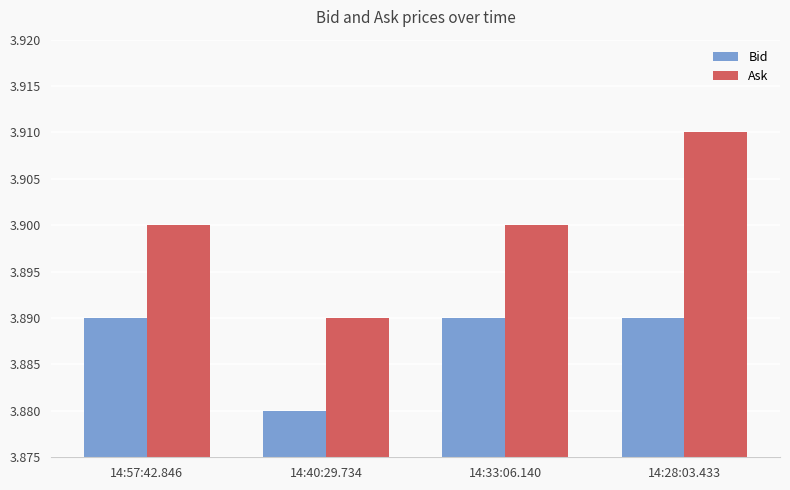

At which label does Bid reach its minimum?

14:40:29.734